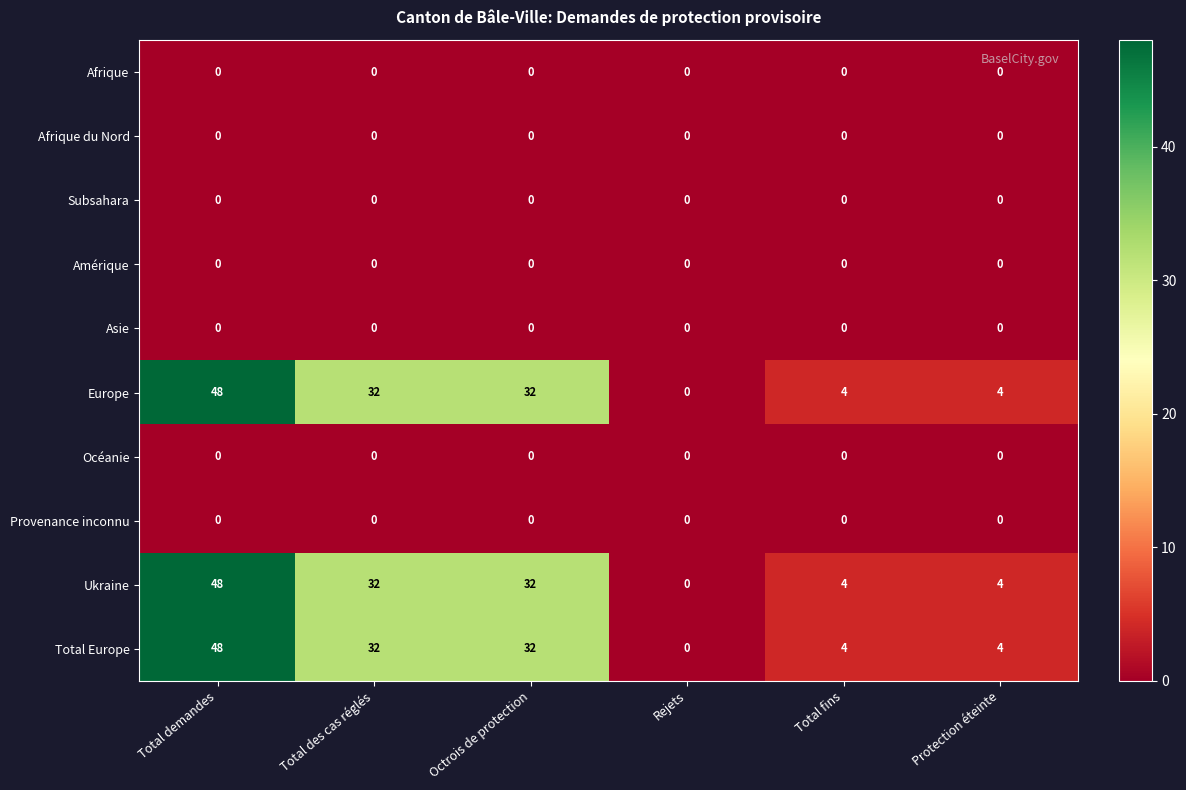

What is the greatest value displayed?

48